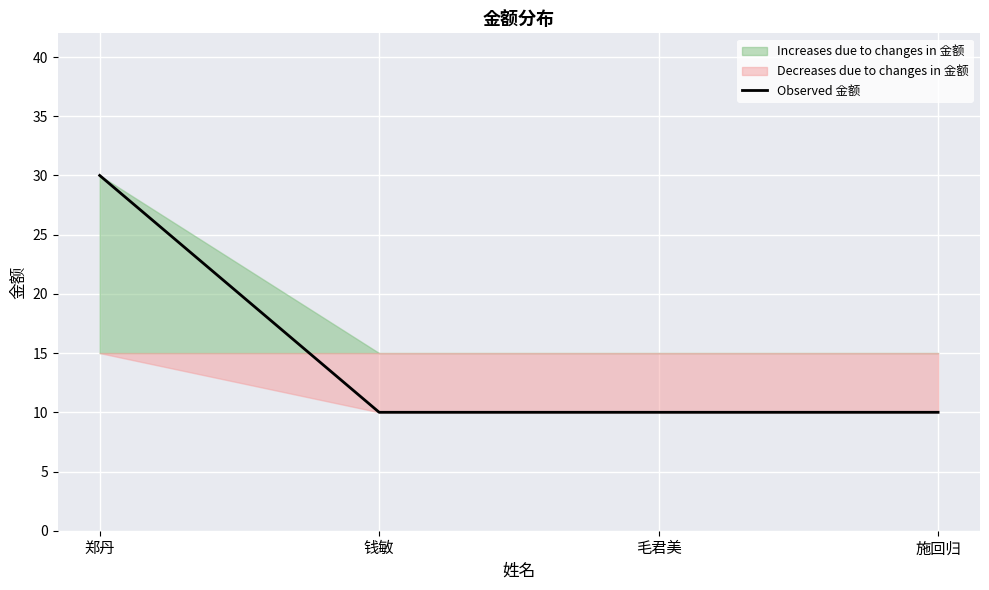

What is the average value?

15